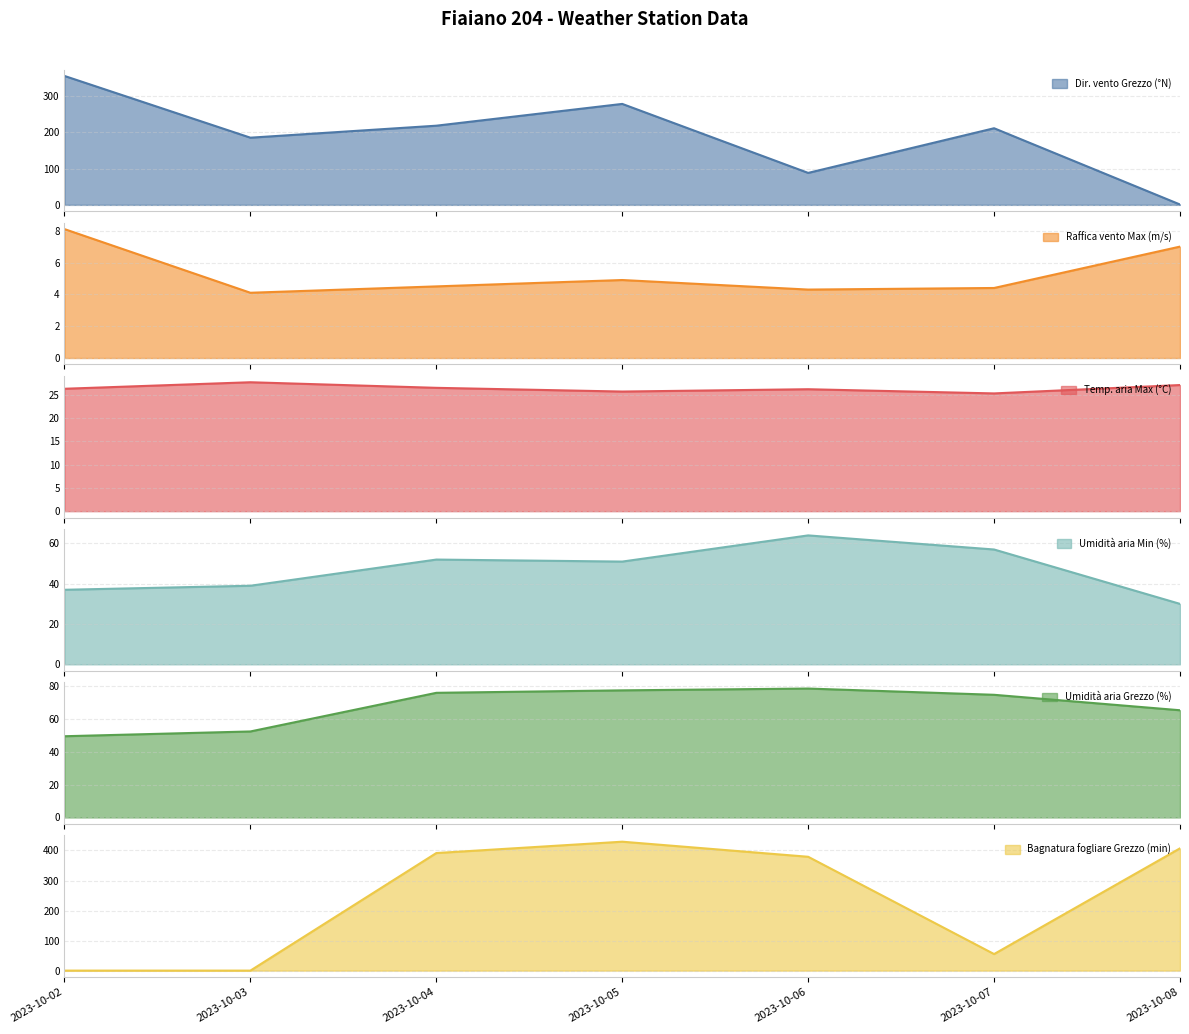

Count the number of categories in the chart.

7